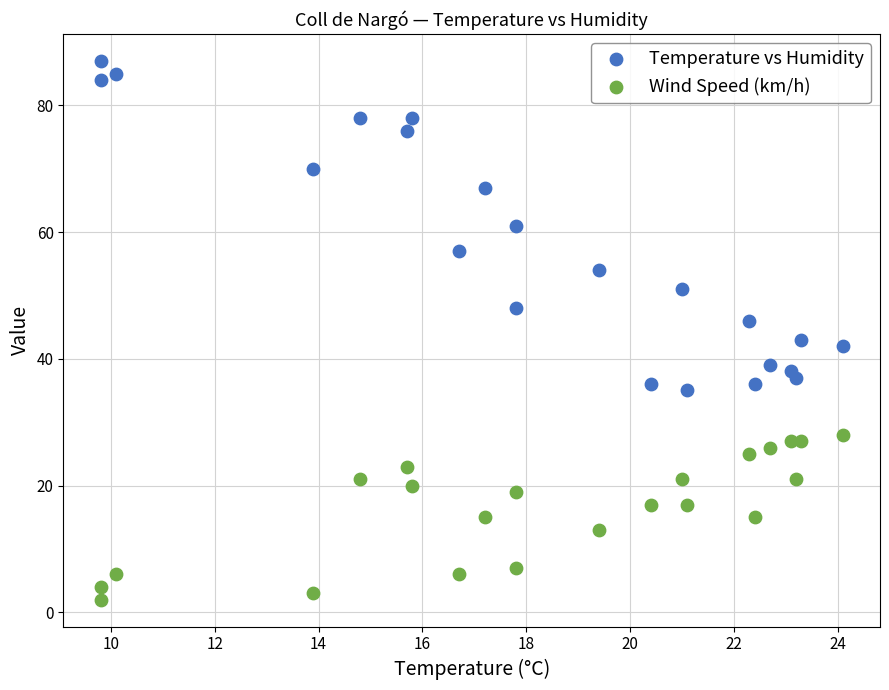

Which series has the widest spread of Y values?

Temperature vs Humidity